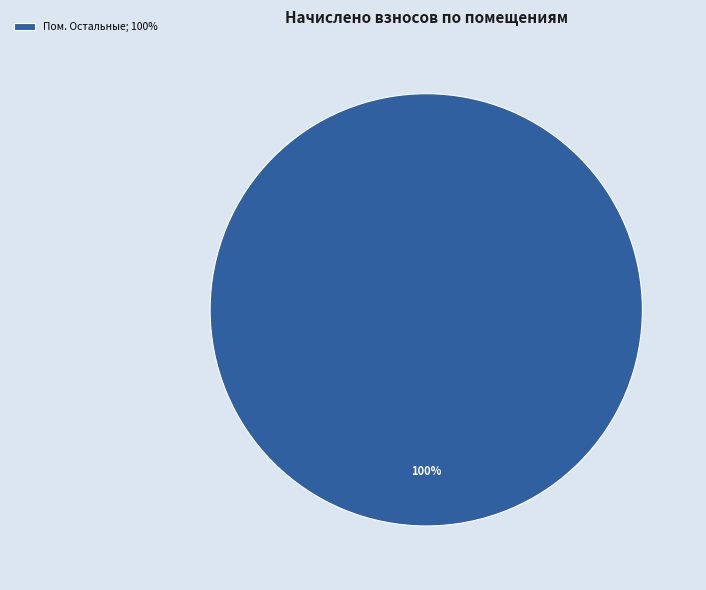

How many slices are in this pie chart?

1